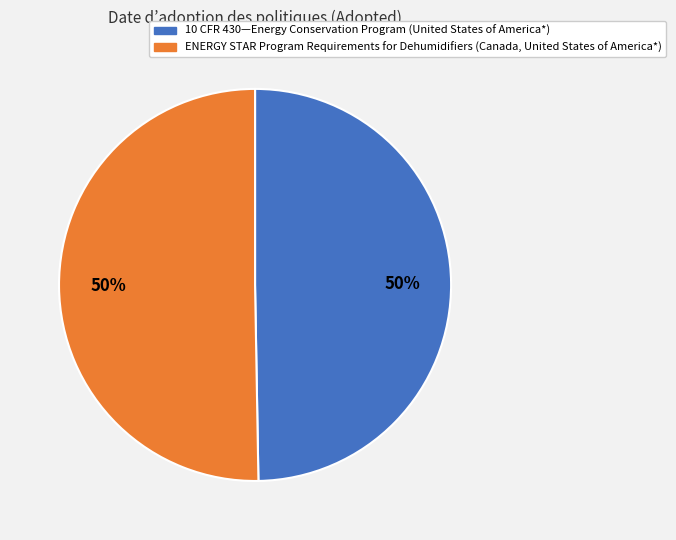

What percentage is the 10 CFR 430—Energy Conservation Program (United States of America*) slice, to the nearest percent?

50%